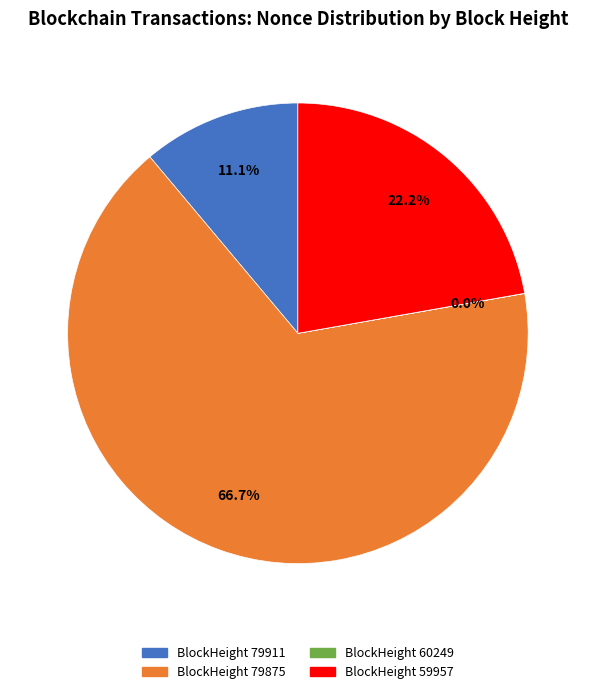

What is the largest slice in the pie chart?

BlockHeight 79875